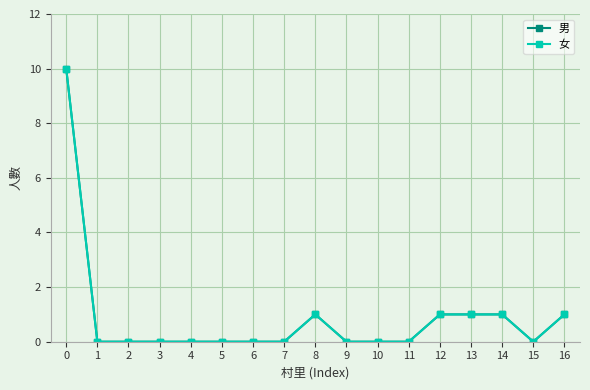

Does the chart have visible grid lines?

Yes